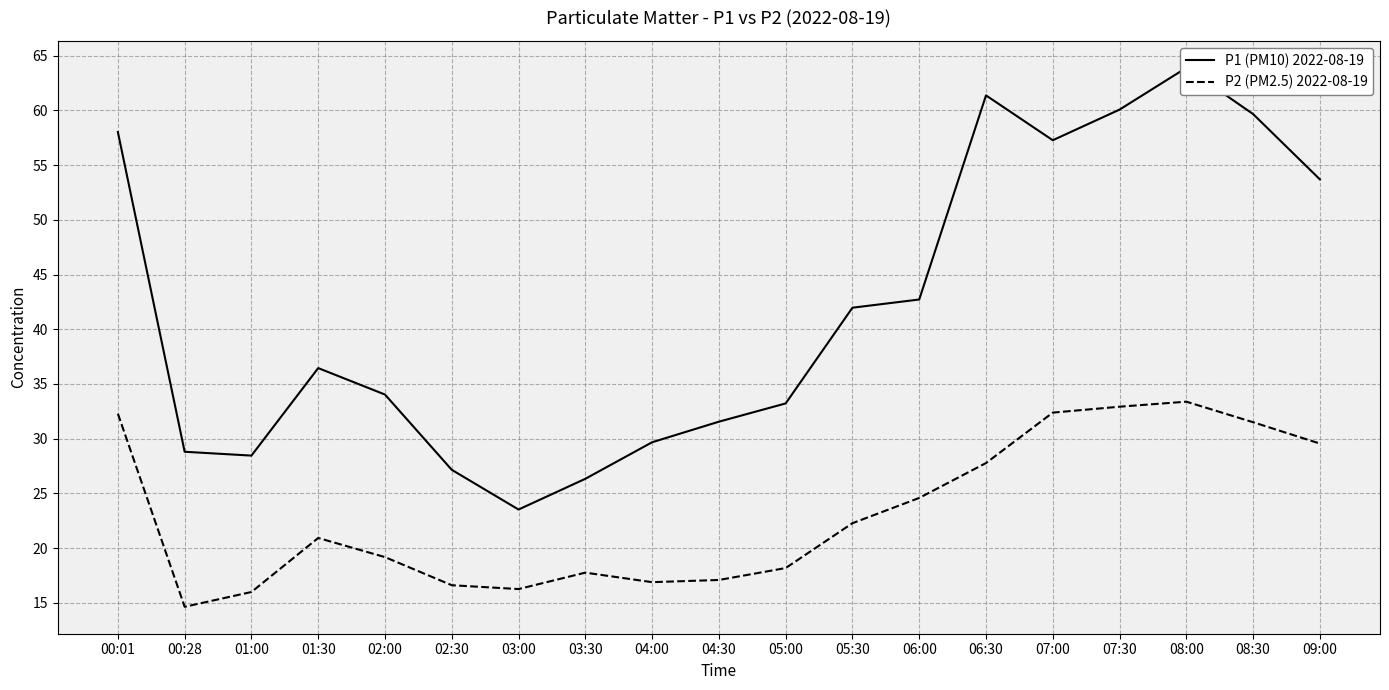

Reading left to right, list all the values displayed in this chart.

P1 (PM10) 2022-08-19: 58.0	28.8	28.4	36.5	34.0	27.1	23.5	26.3	29.7	31.6	33.2	42.0	42.7	61.4	57.3	60.1	63.9	59.7	53.7
P2 (PM2.5) 2022-08-19: 32.3	14.6	16.0	20.9	19.2	16.6	16.2	17.8	16.9	17.1	18.2	22.3	24.6	27.8	32.4	32.9	33.4	31.5	29.6